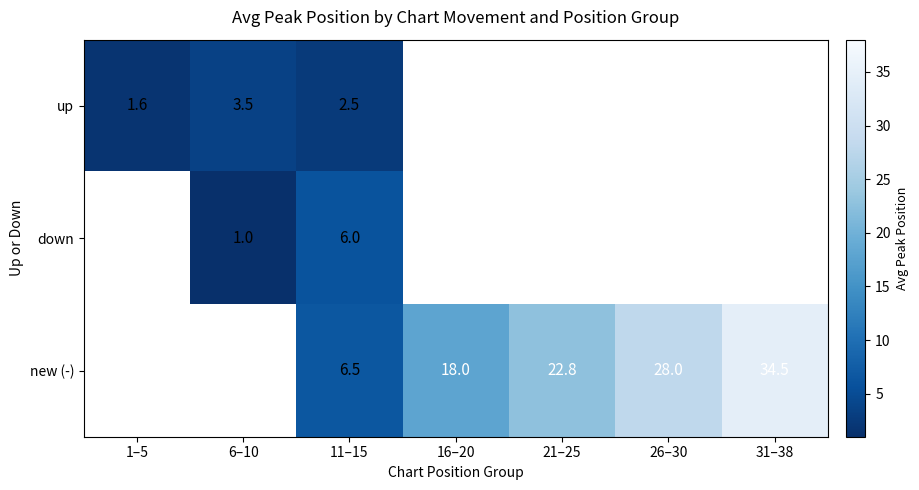

The new (-) series shows 28.0 at 26–30. True or false?

True